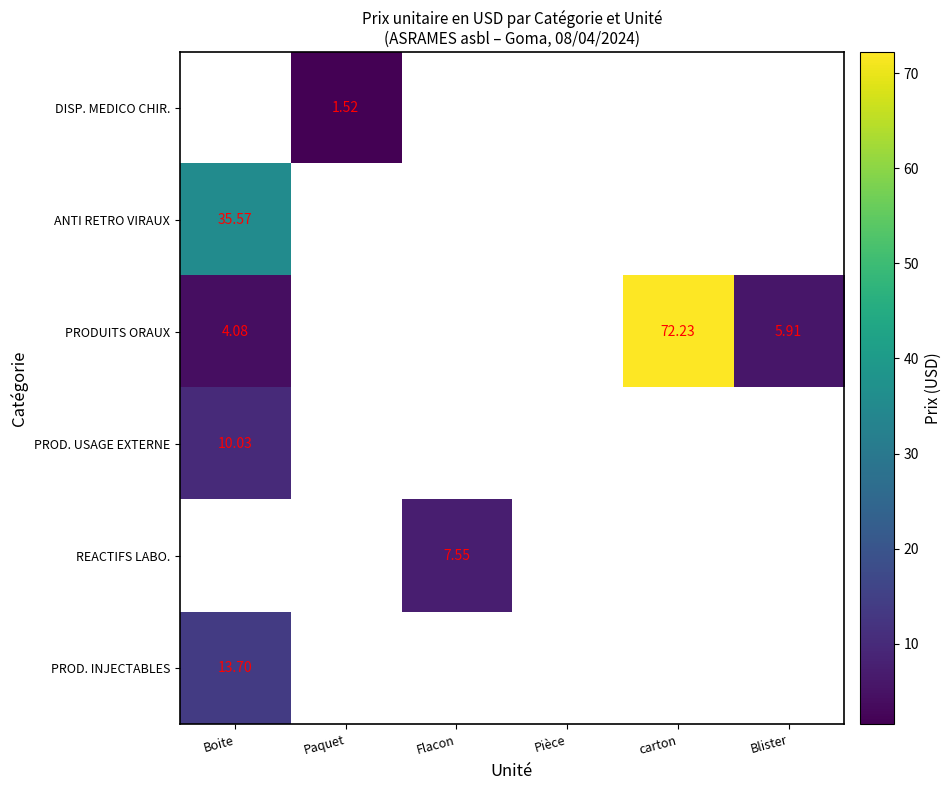

What is the sum of all PROD. INJECTABLES values?

13.7